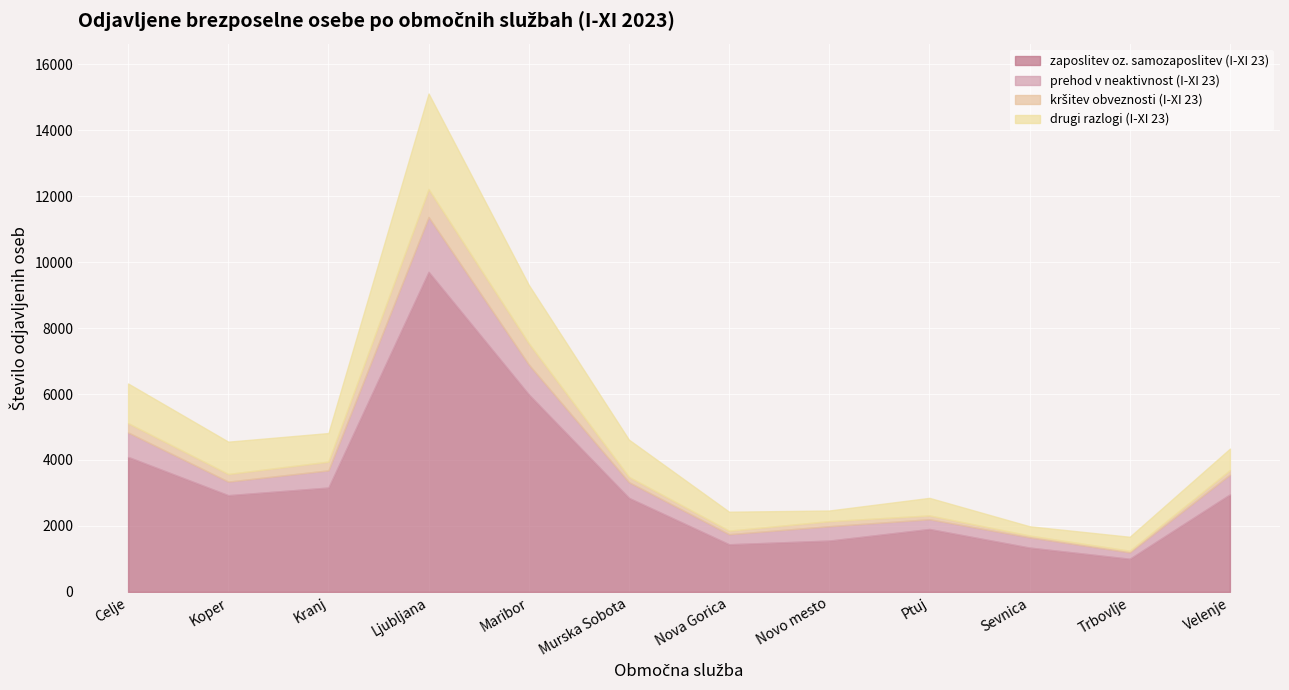

How many interior local valleys does the drugi razlogi (I-XI 23) series have?

3